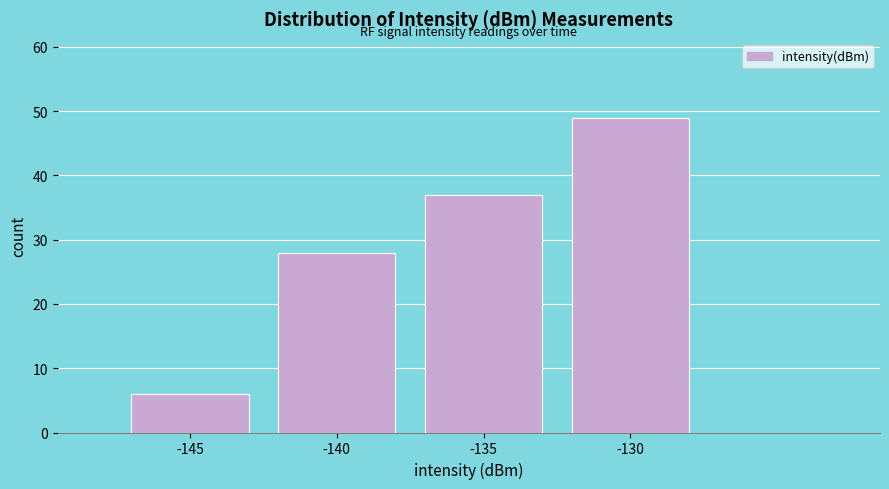

Reading left to right, what are all the values shown in this chart?

6	28	37	49